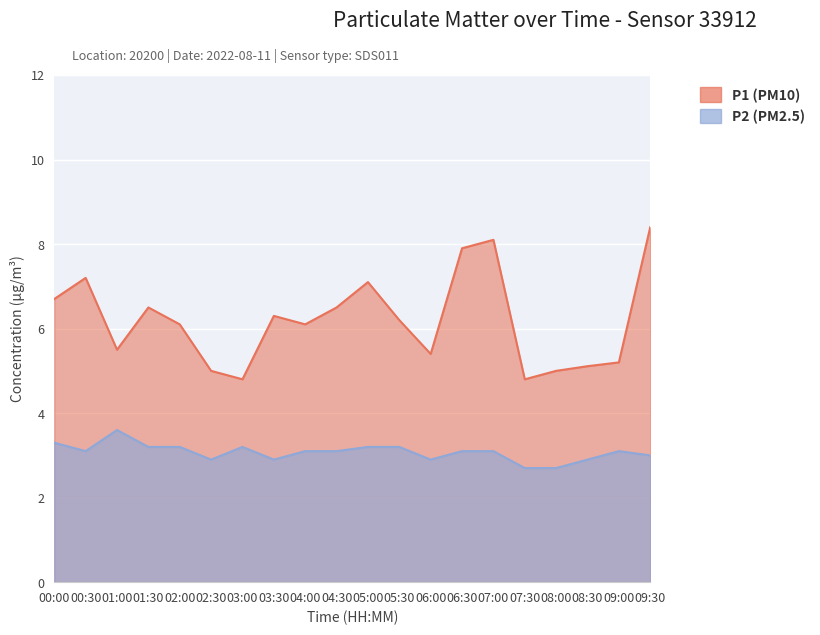

True or false: P2 (PM2.5) and P1 (PM10) cross at least once.

False